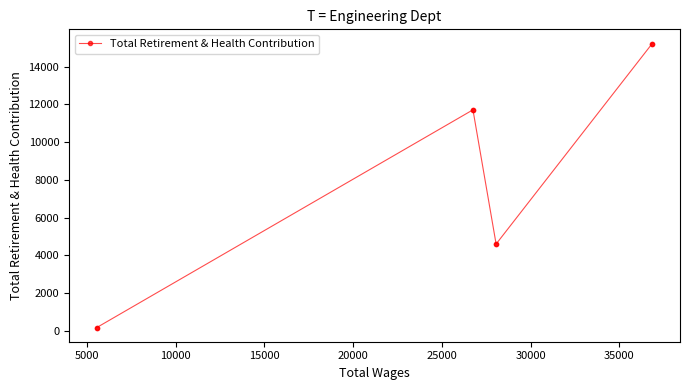

What is the sum of all values?

31724.0